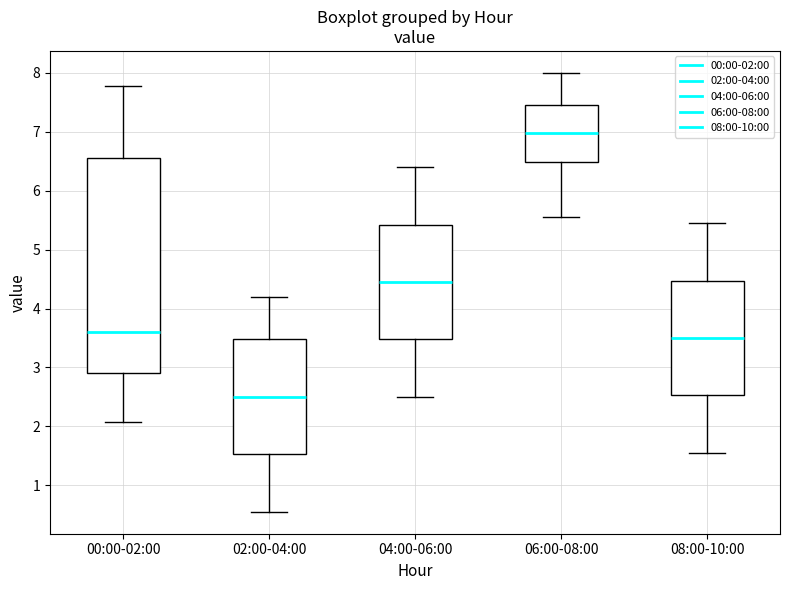

Where is the lower edge of the box for 06:00-08:00 on the y-axis? The values are not printed on the chart, so give them approximately, as read against the axis.

6.5